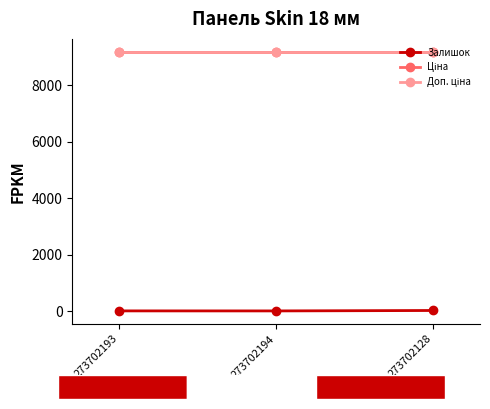

How many lines are shown in the chart?

3